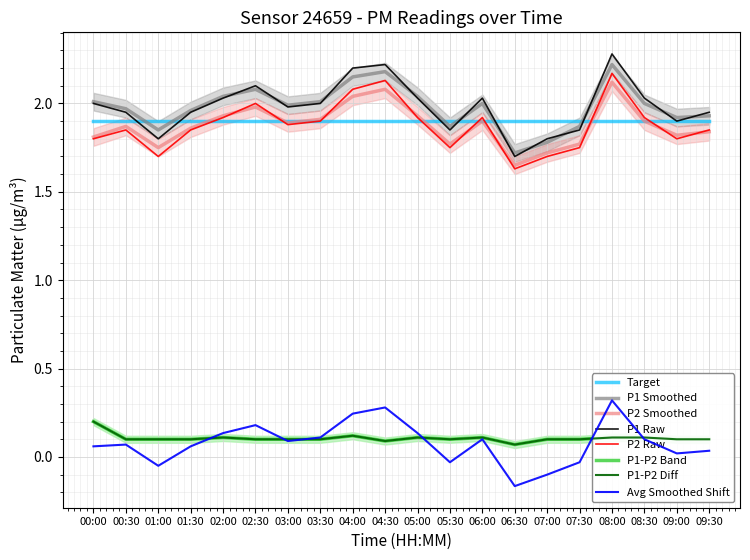

Between 02:00 and 08:30, which series saw the biggest shift?

P1